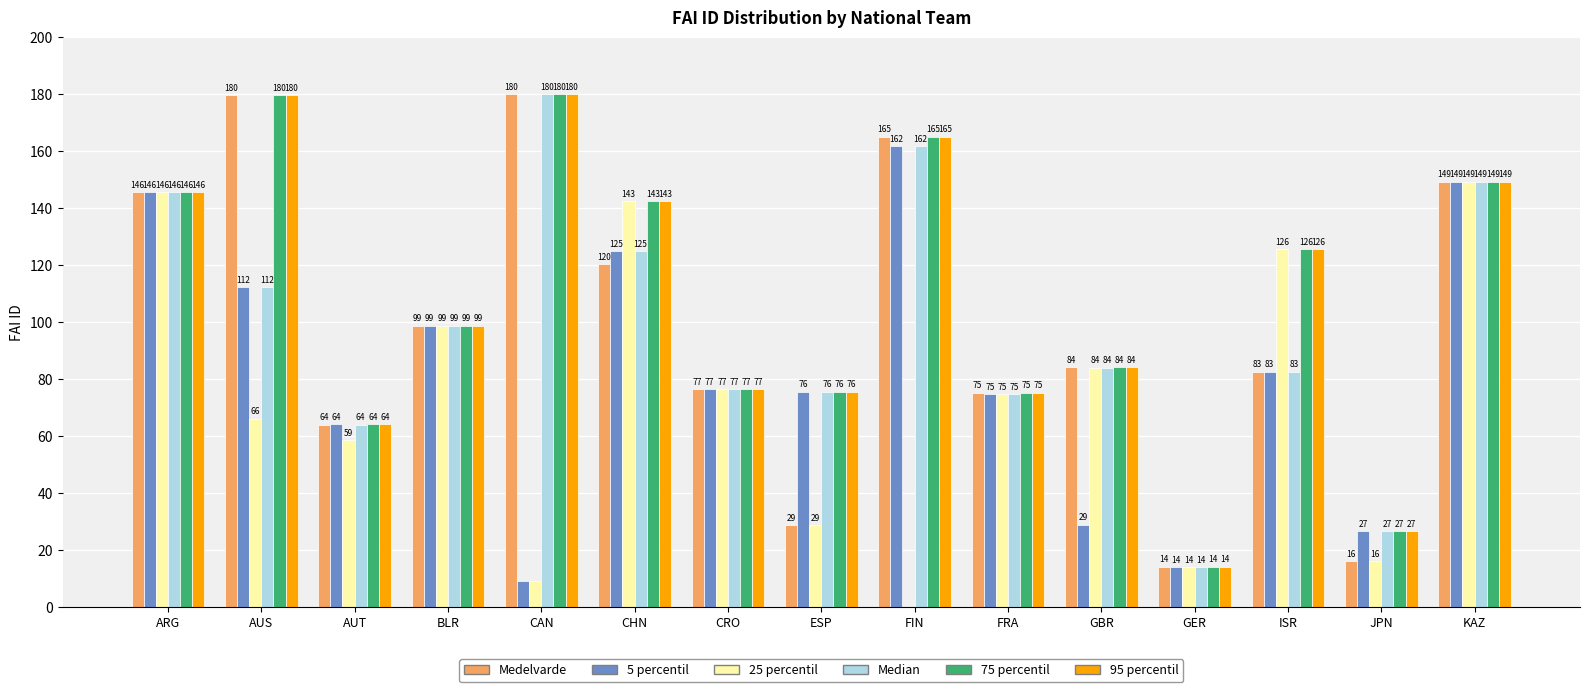

Read the 25 percentil value at KAZ.

149.3